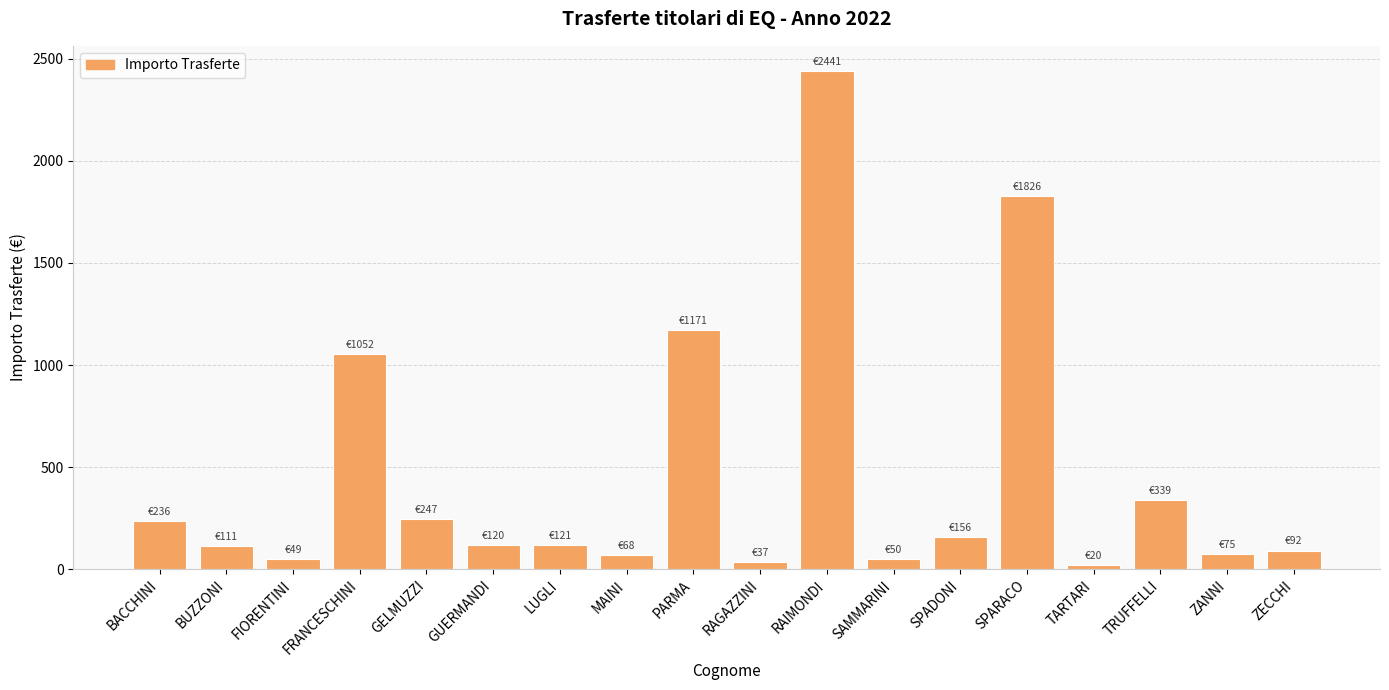

True or false: the data shows 148.5 at GELMUZZI.

False